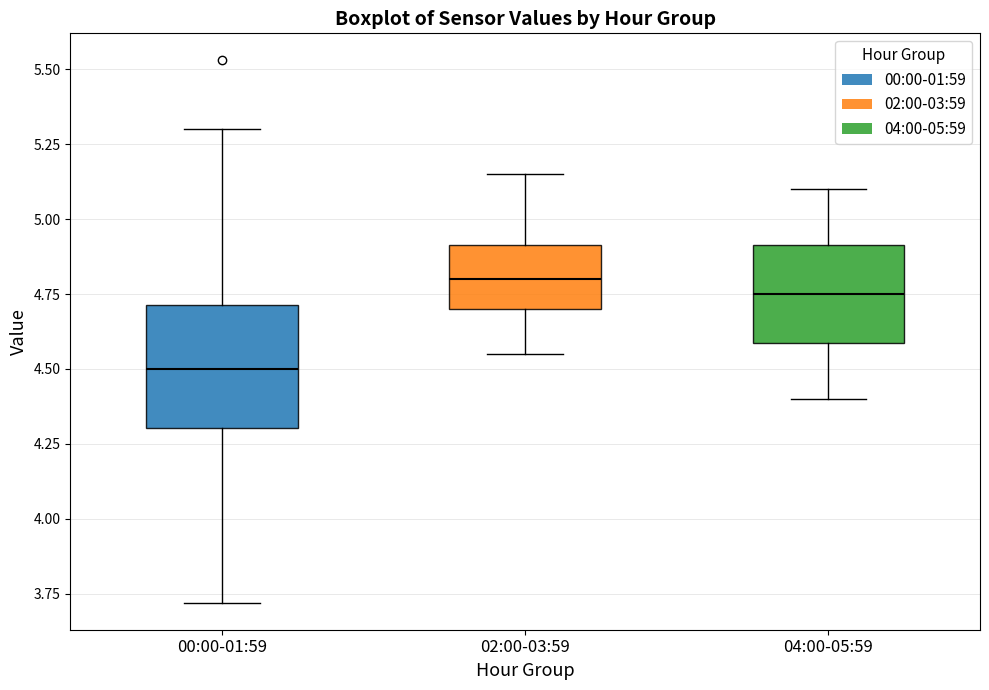

Reading left to right, read every box against the y-axis: the position of its median line, the range the box covers, and the ends of its whiskers. The values are not printed on the chart, so give them approximately, as read against the axis.

00:00-01:59: median 4.50, box 4.30 to 4.70, whiskers 3.70 to 5.30
02:00-03:59: median 4.80, box 4.70 to 4.90, whiskers 4.55 to 5.15
04:00-05:59: median 4.75, box 4.60 to 4.90, whiskers 4.40 to 5.10